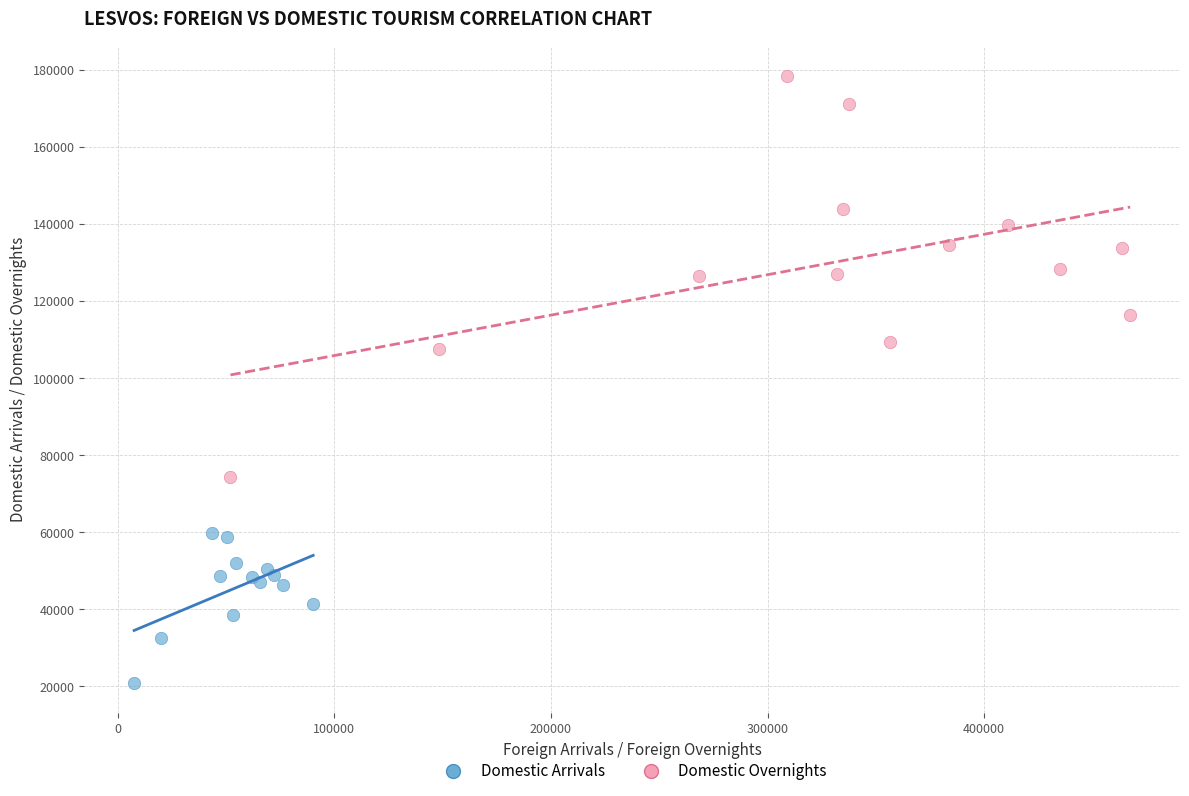

Which series contains the lowest Y value?

Domestic Arrivals